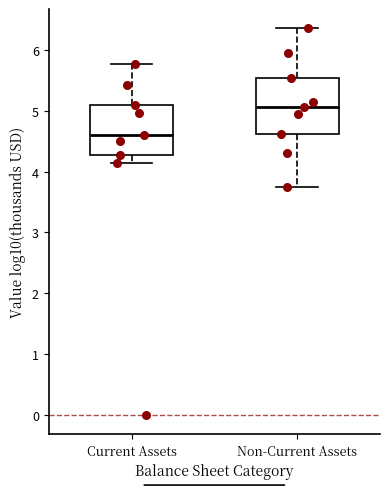

Reading left to right, transcribe this box plot: for each box, give where its median line is, the range the box spans, and where its two whiskers end, as read against the y-axis. The values are not printed on the chart, so give them approximately, as read against the axis.

Current Assets: median 4.6, box 4.3 to 5.1, whiskers 4.1 to 5.8
Non-Current Assets: median 5.1, box 4.6 to 5.5, whiskers 3.7 to 6.4